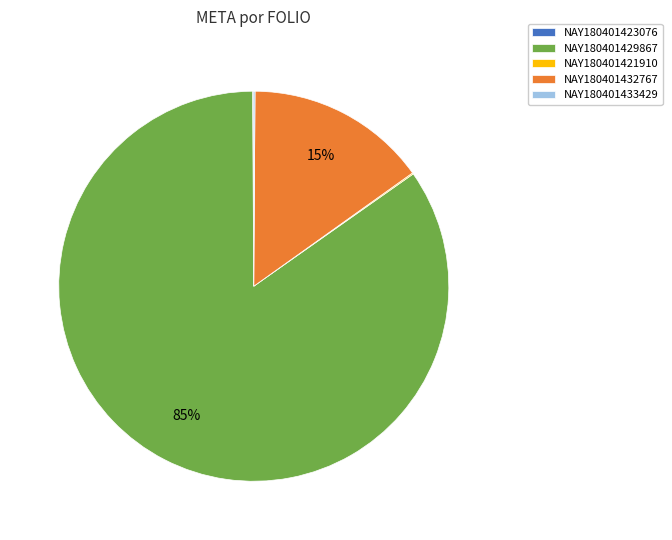

To the nearest percent, what is the average slice percentage?

20%